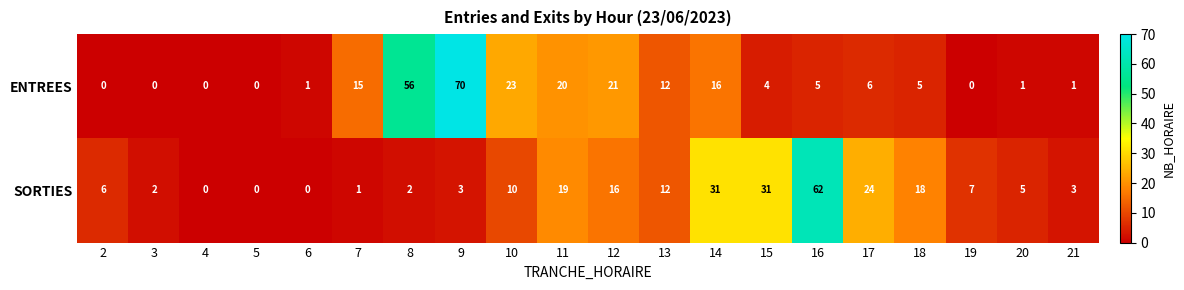

What is the average value of the ENTREES series?

13